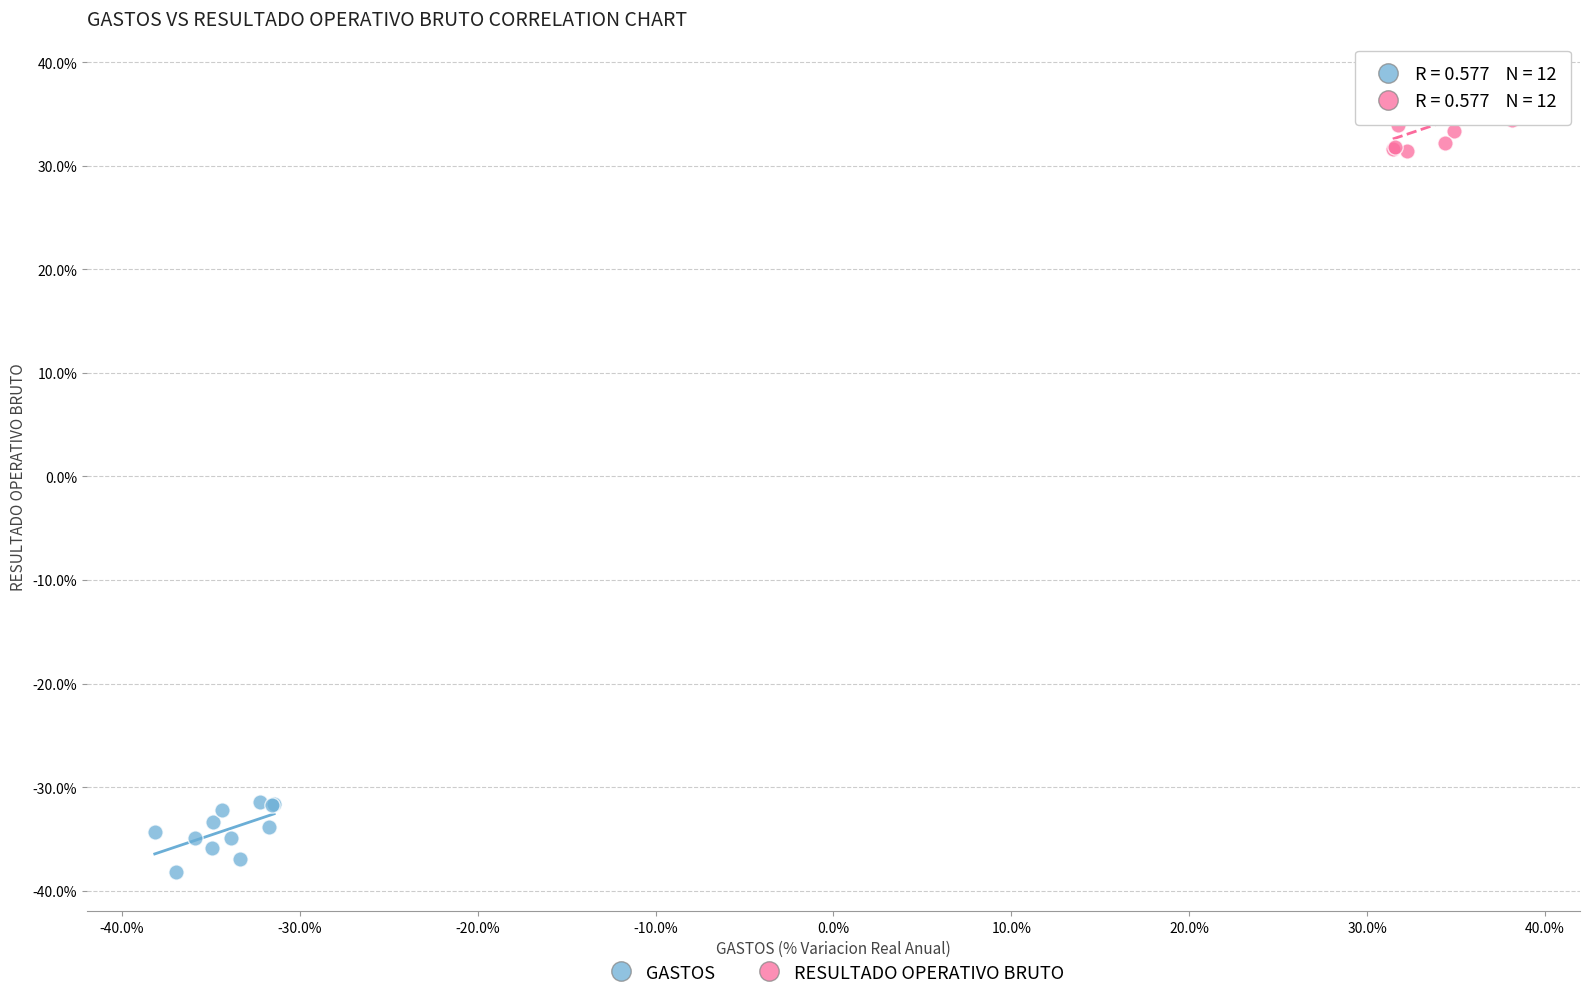

What are all the series names shown in the legend?

GASTOS, RESULTADO OPERATIVO BRUTO